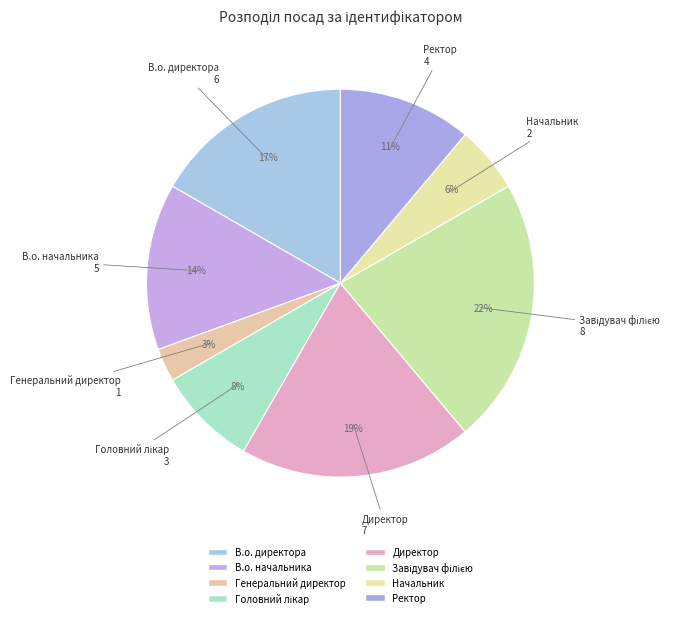

To the nearest percent, what is the difference between the largest and smallest slice percentages?

19%